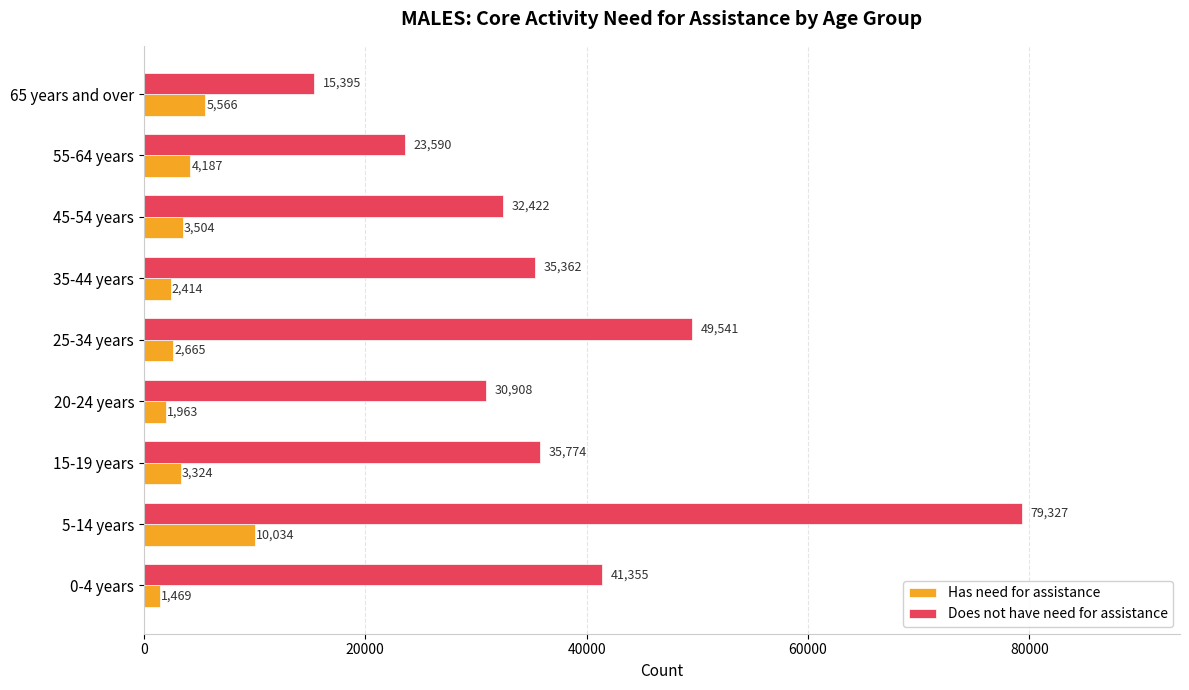

What is the total value across all series at 0-4 years?

42824